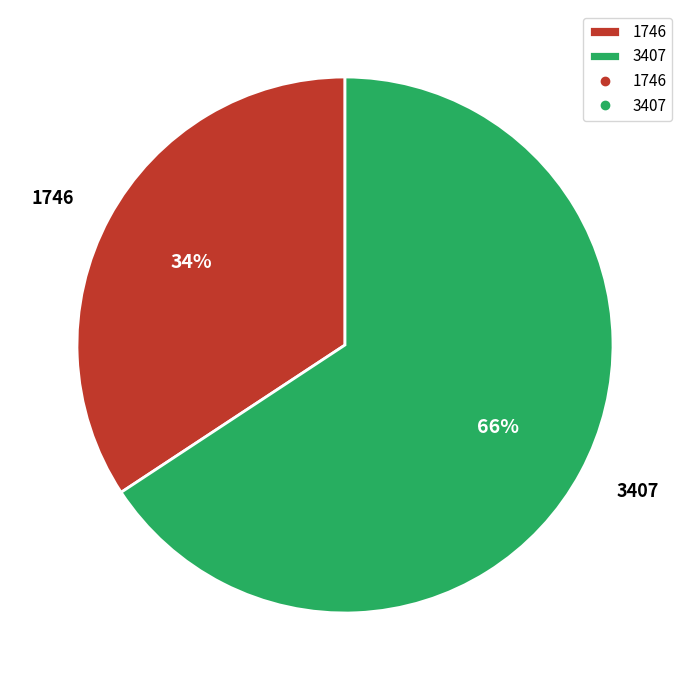

Is the sum of 3407 and 1746 greater than half?

Yes